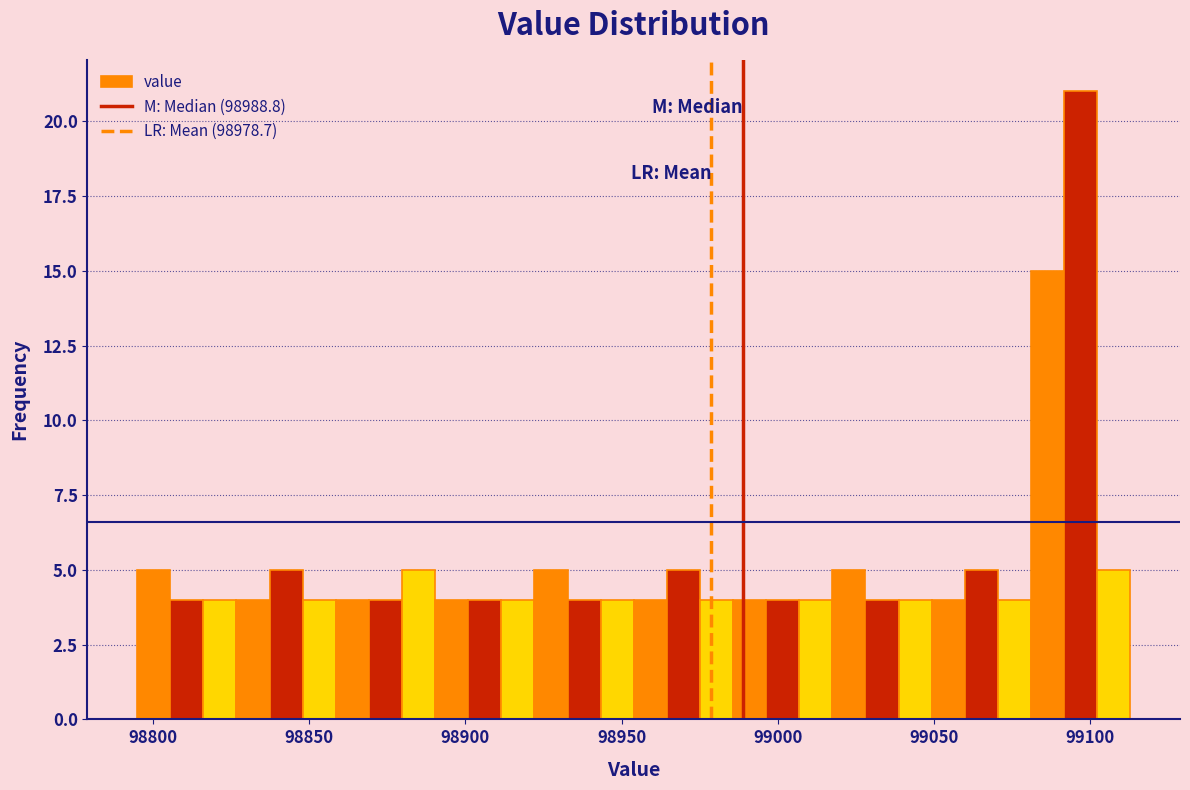

Read against the x-axis, roughly where is the centre of the tallest bar?

99095